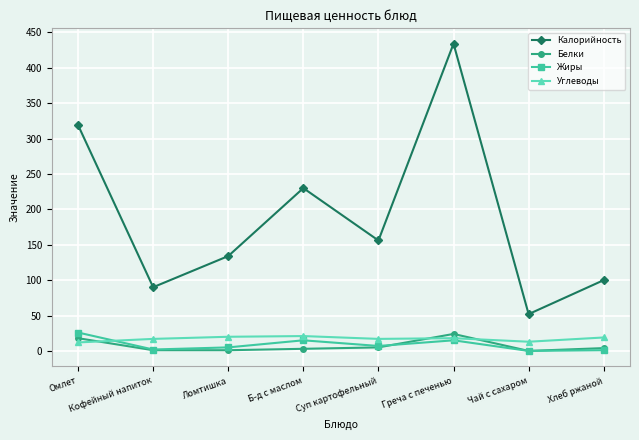

What is the label of the 1st point from the right?

Хлеб ржаной